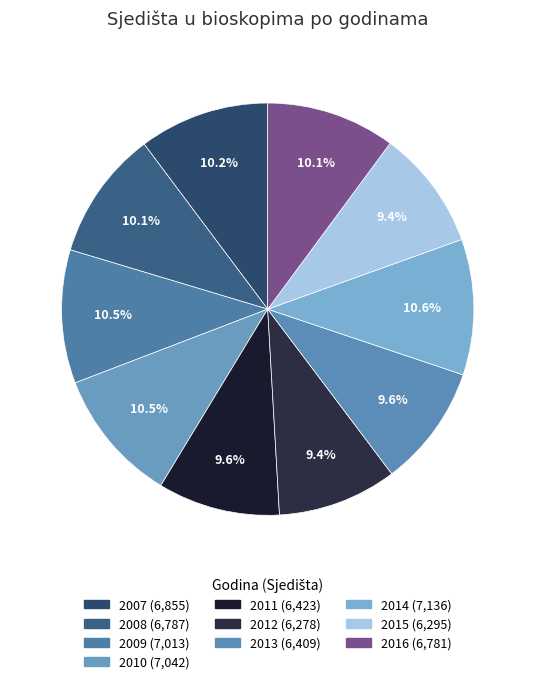

Is it true that 2014 is 25% of the pie?

False